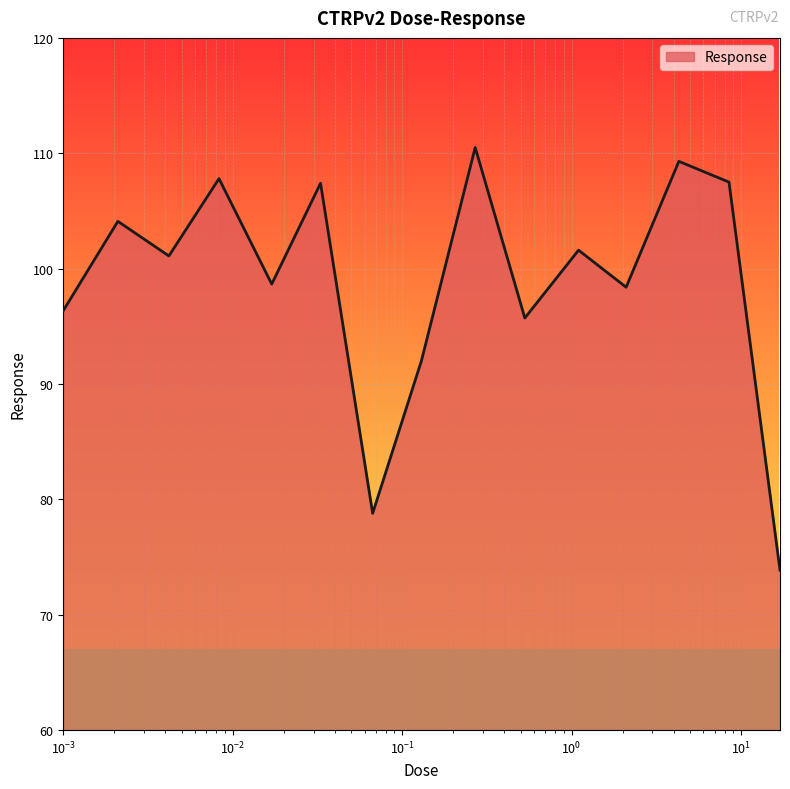

What is the greatest value displayed?

110.5